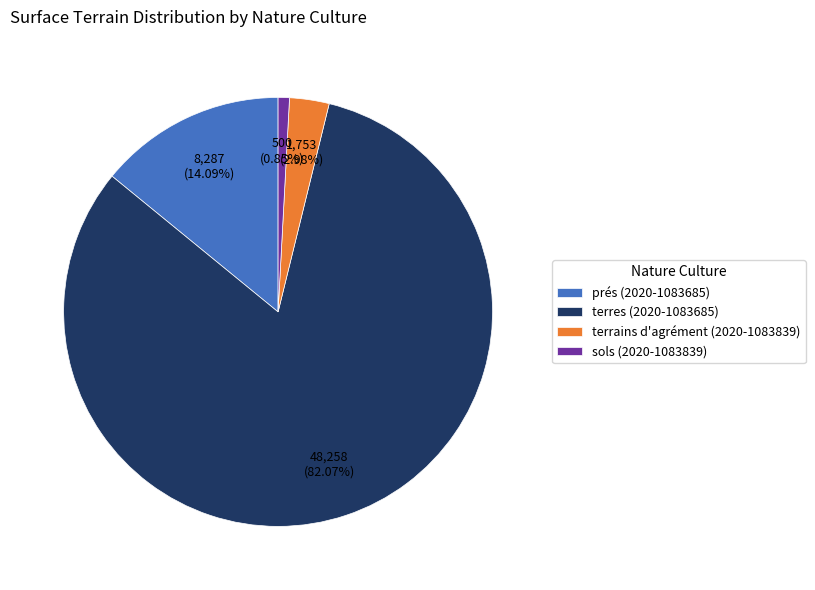

To the nearest percent, what is the average slice percentage?

25%